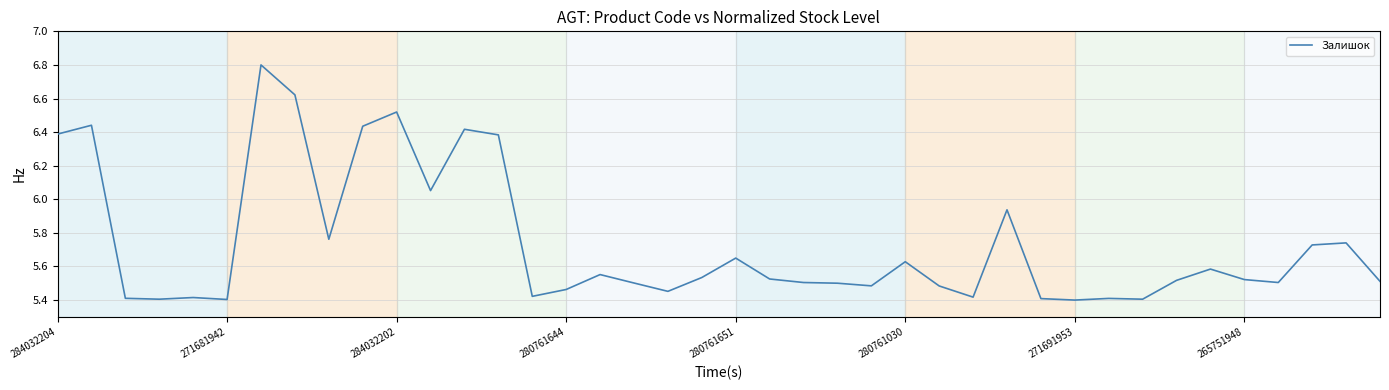

What is the maximum value shown in the chart?

6.8